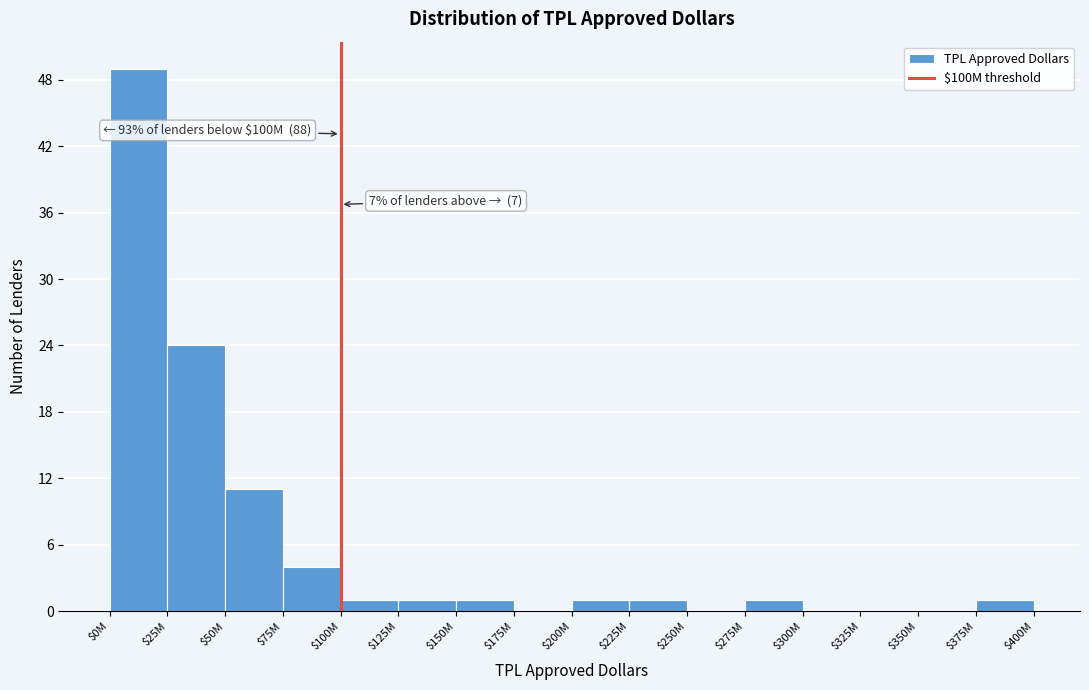

Which category has the highest value across all series?

$0M